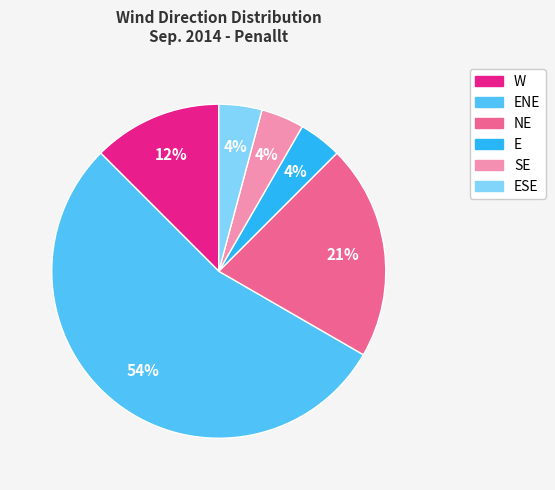

Is there a majority slice in this chart?

Yes